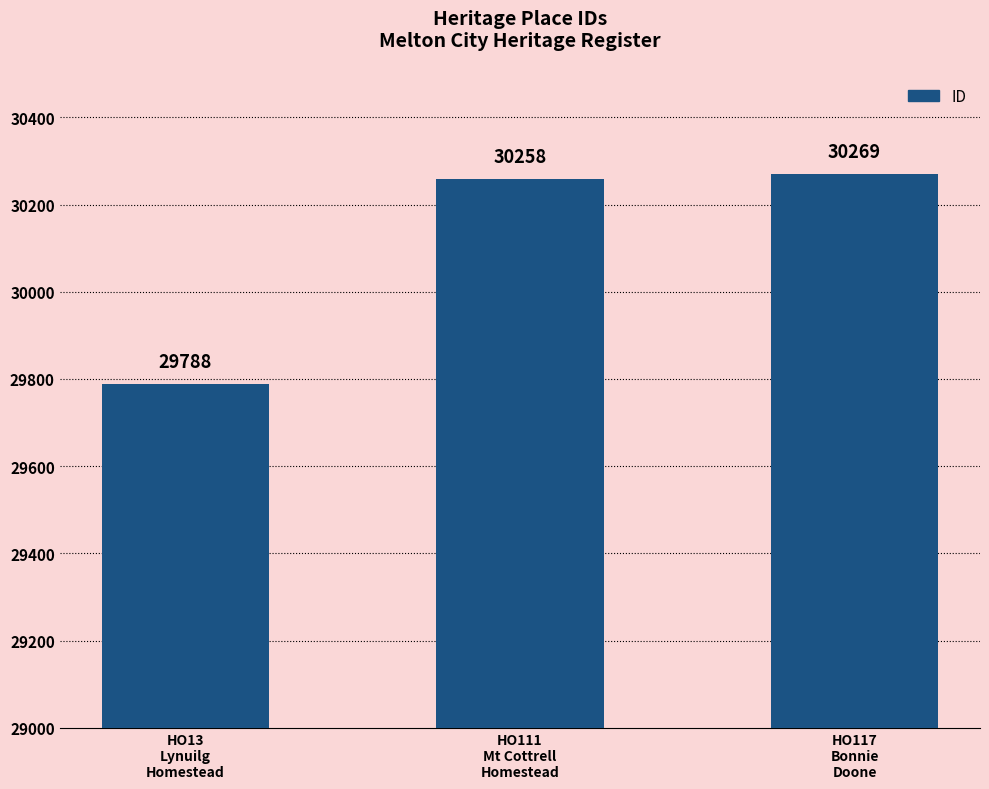

The chart shows a value of 41039 at HO111
Mt Cottrell
Homestead. True or false?

False